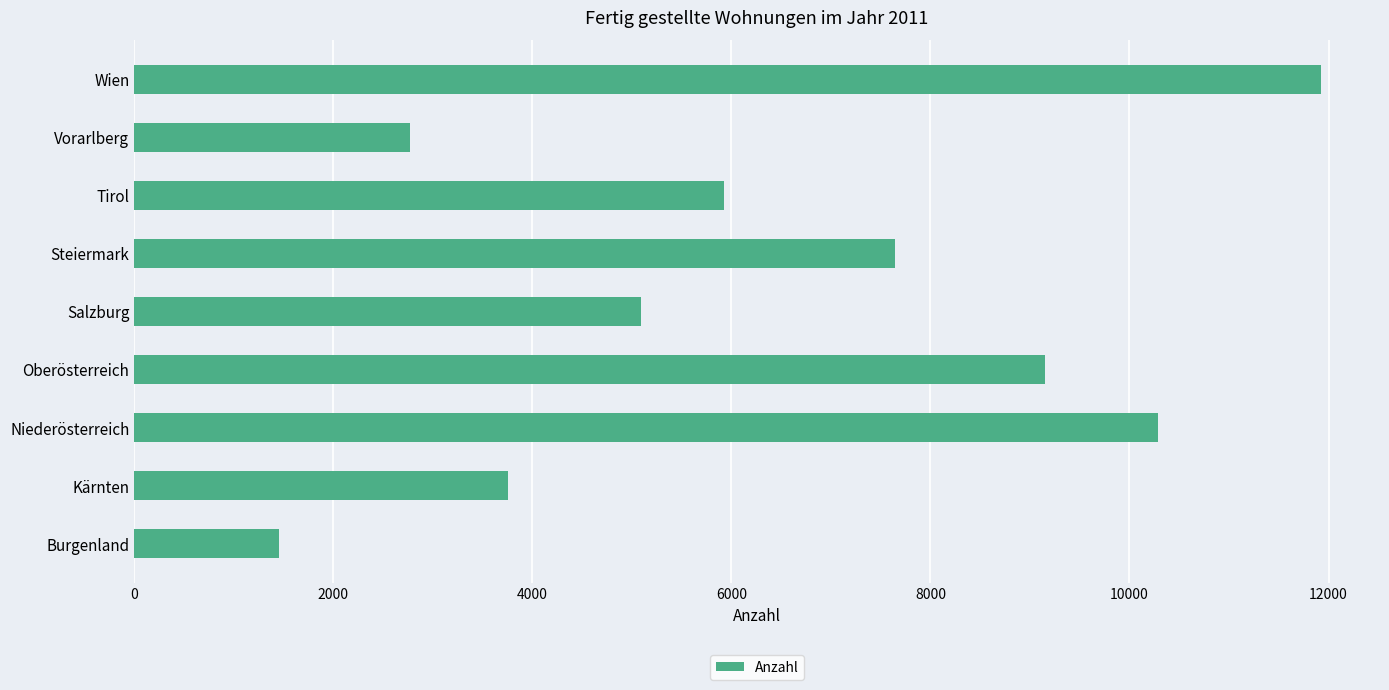

Reading bottom to top, what are all the values shown in this chart?

1450	3755	10282	9148	5093	7641	5925	2769	11921